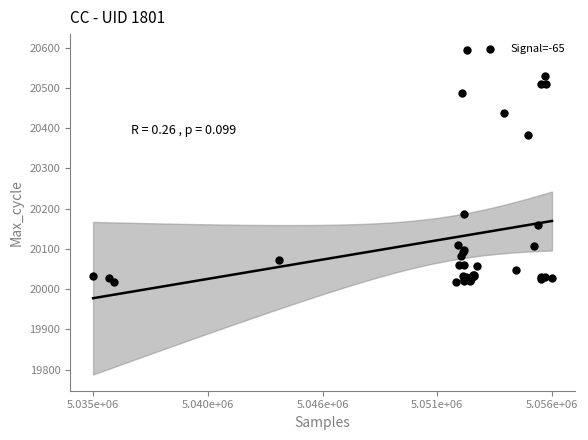

What Y value in the scatter plot is closest to 20305?

20383